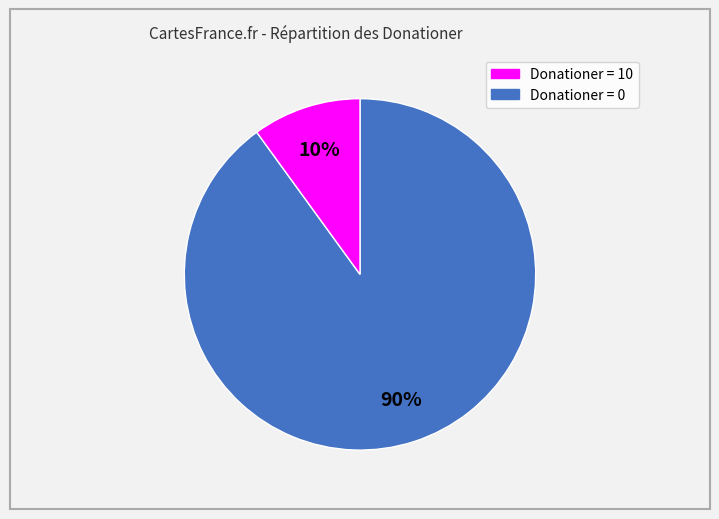

To the nearest percent, what is the average slice percentage?

50%